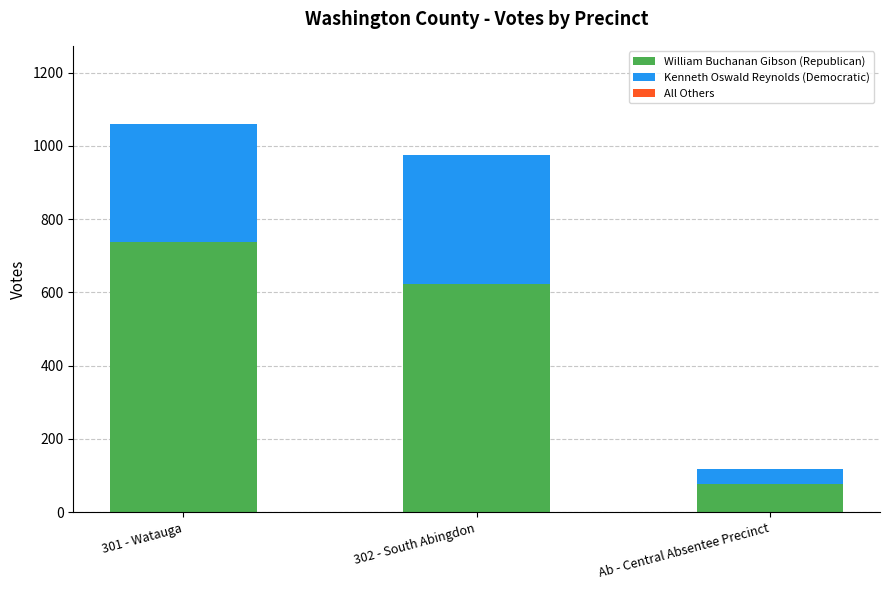

Where is William Buchanan Gibson (Republican) nearest to the value 408?

302 - South Abingdon